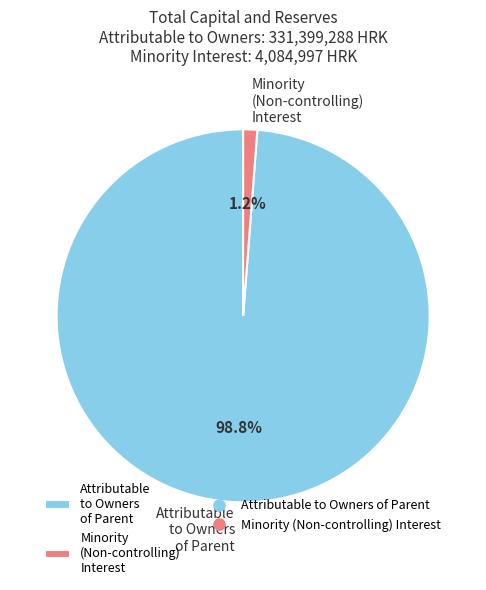

Which has a higher value, Minority (Non-controlling) Interest or Attributable to Owners of Parent?

Attributable to Owners of Parent